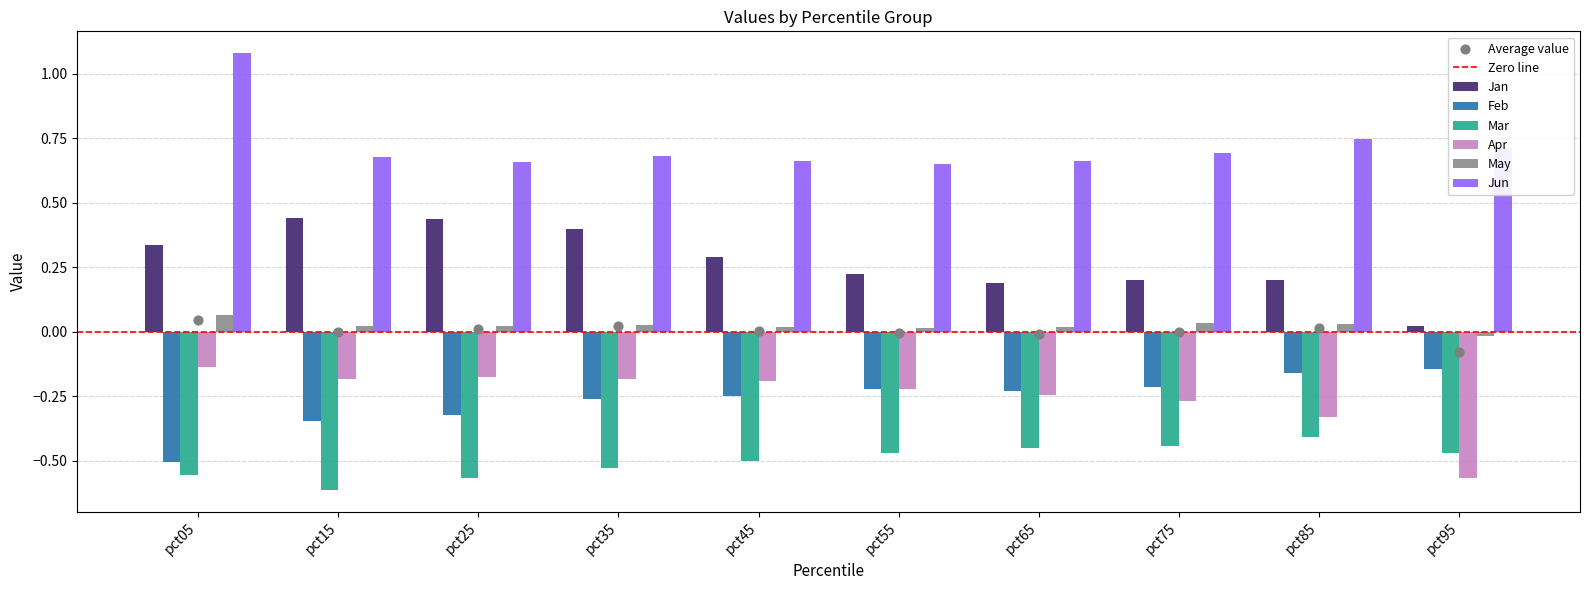

At which category is the sum across all series the highest?

pct05